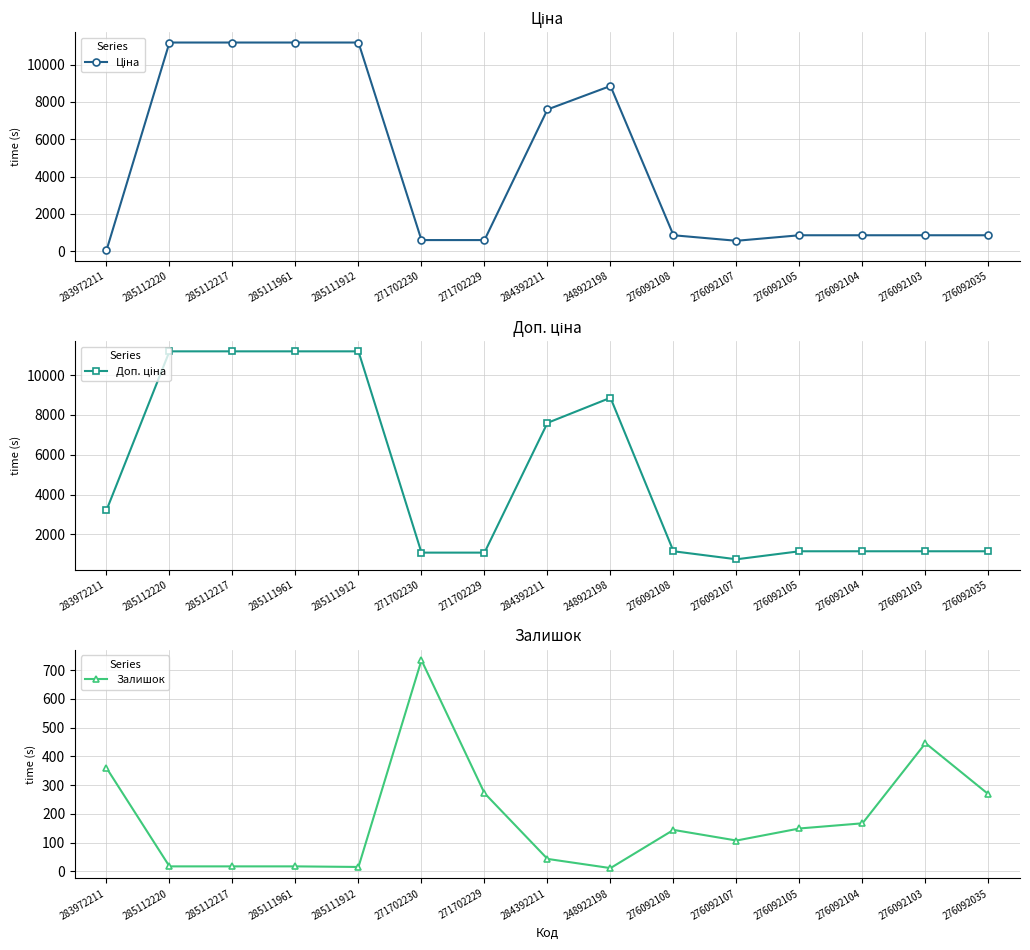

How many times do Залишок and Ціна cross each other?

3